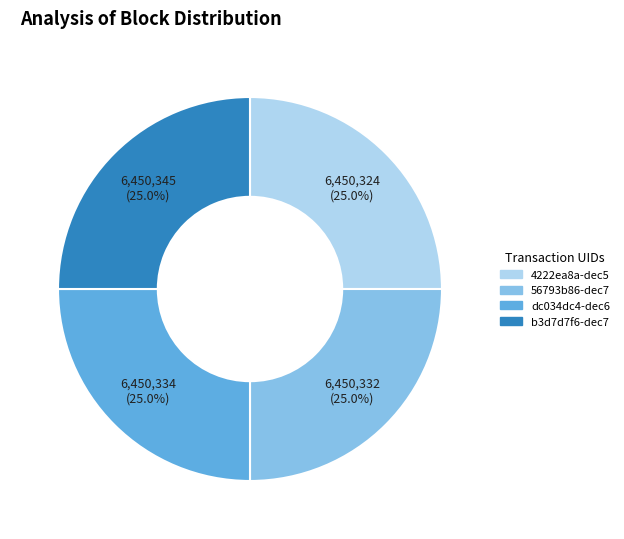

Approximately how many times larger is the value at b3d7d7f6-dec7 compared to 56793b86-dec7?

1.0